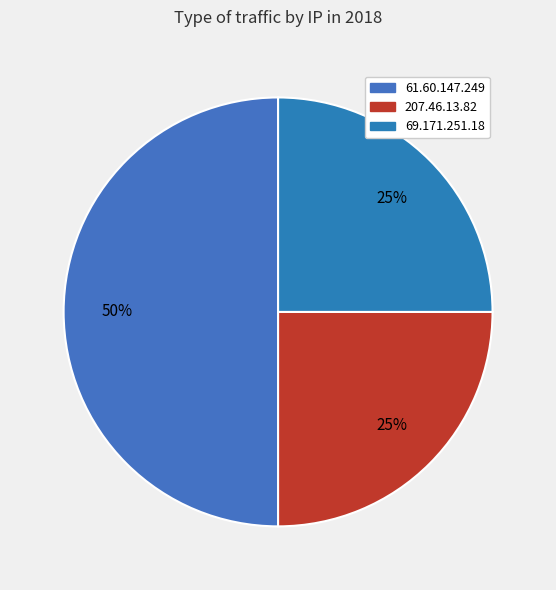

Is 69.171.251.18 the majority of the pie?

No